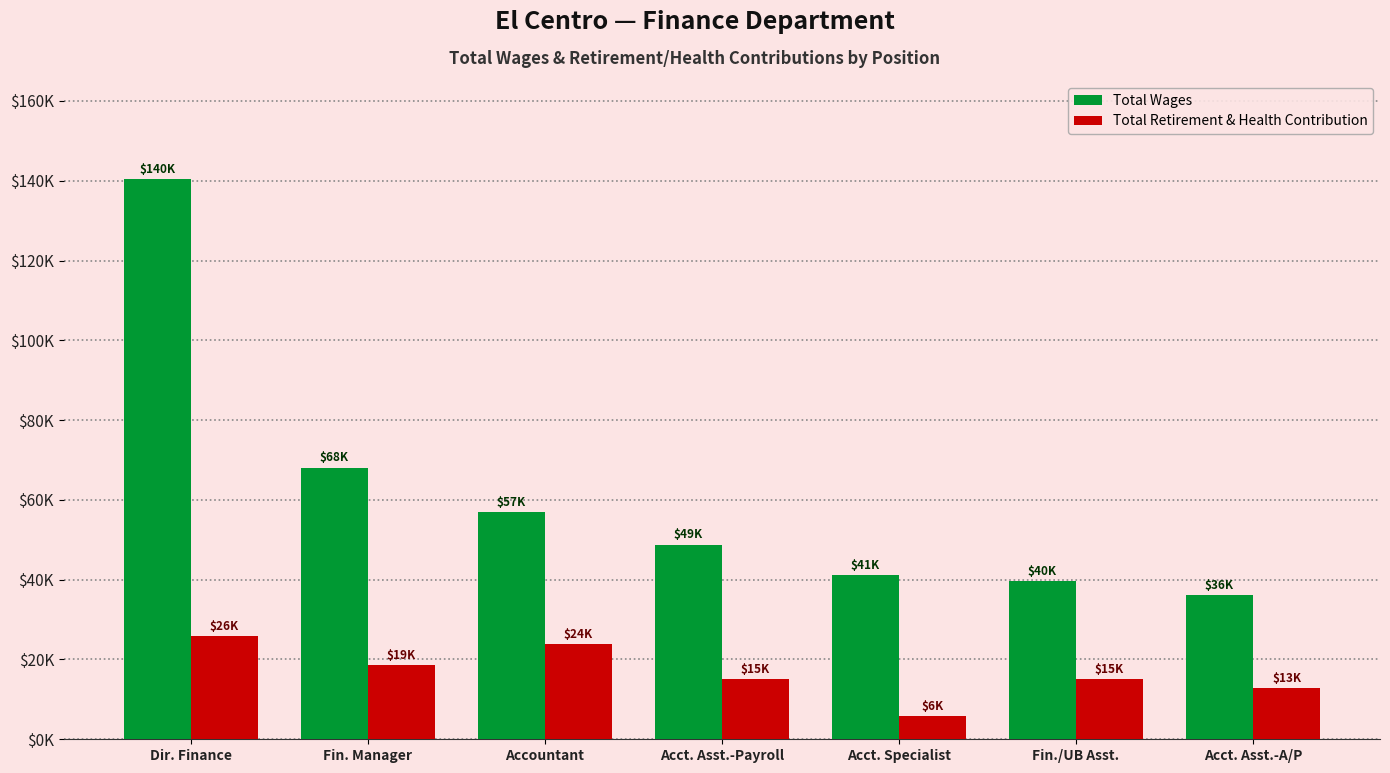

Which series changed the most between Fin. Manager and Fin./UB Asst.?

Total Wages